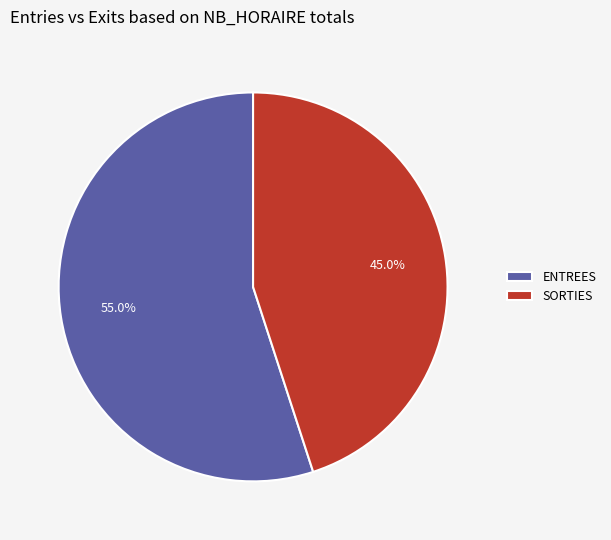

Count the number of slices in the pie.

2